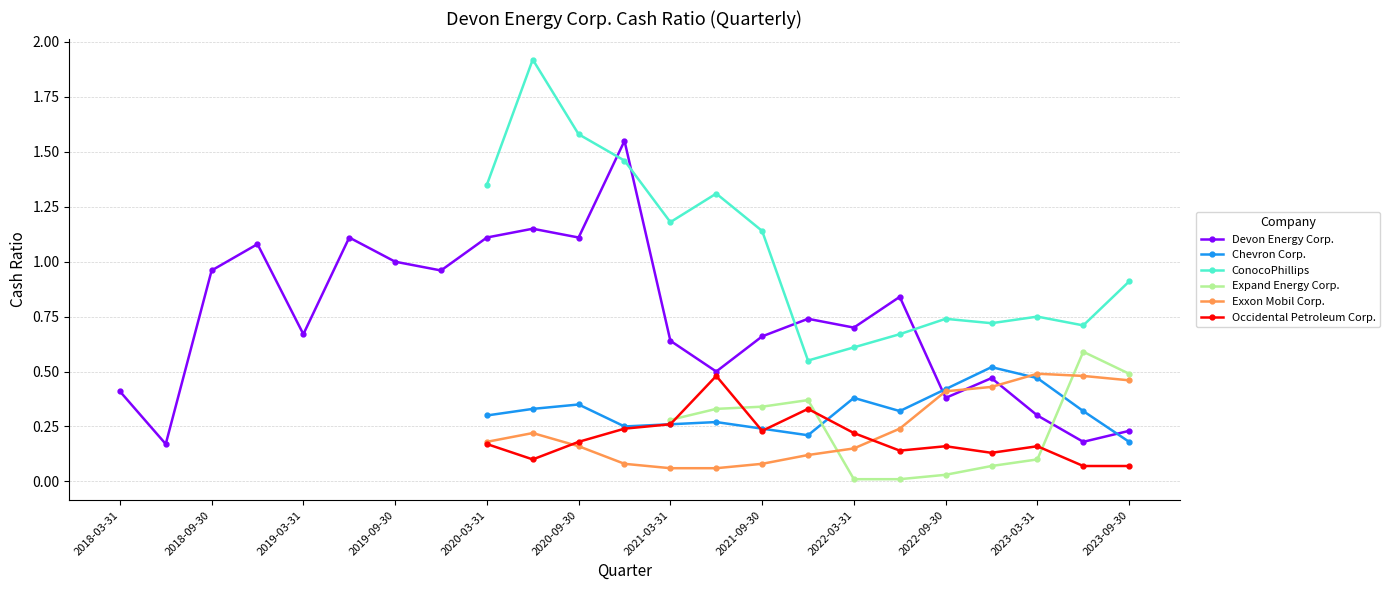

True or false: ConocoPhillips and Occidental Petroleum Corp. intersect in this chart.

False